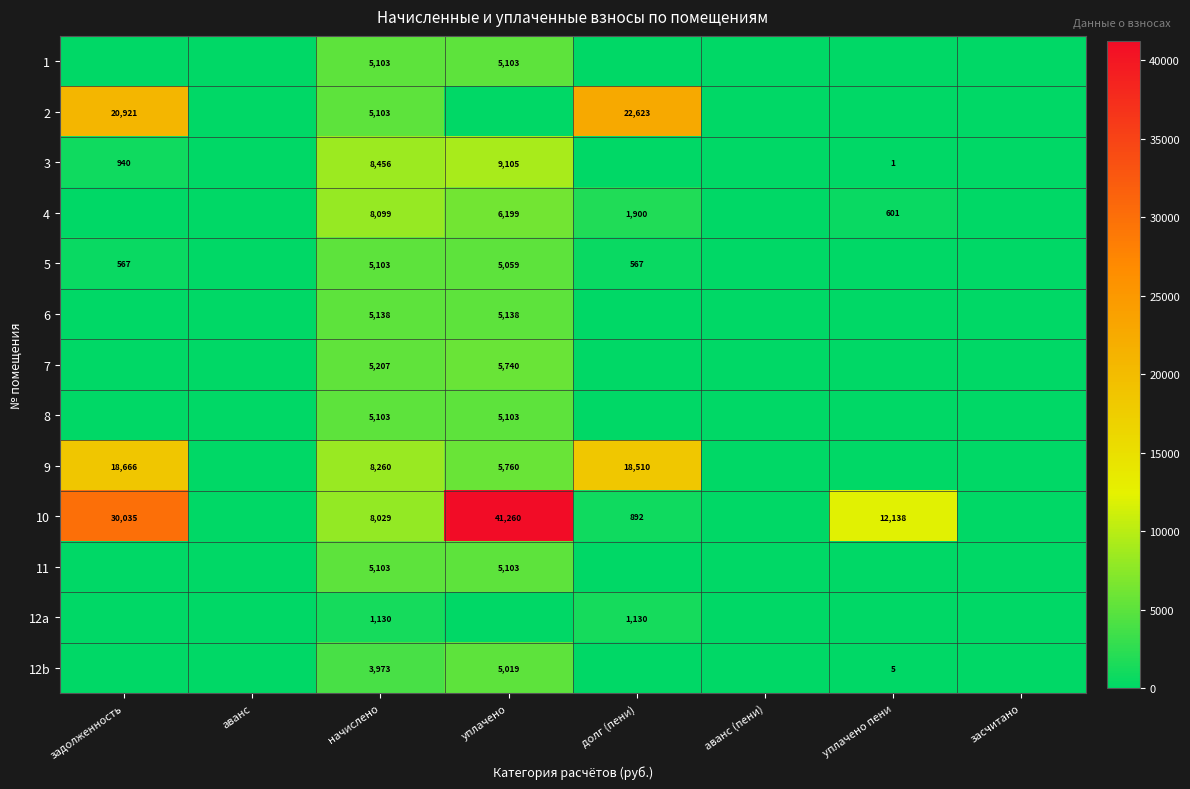

Is it true that 2 equals 7021 at задолженность?

False